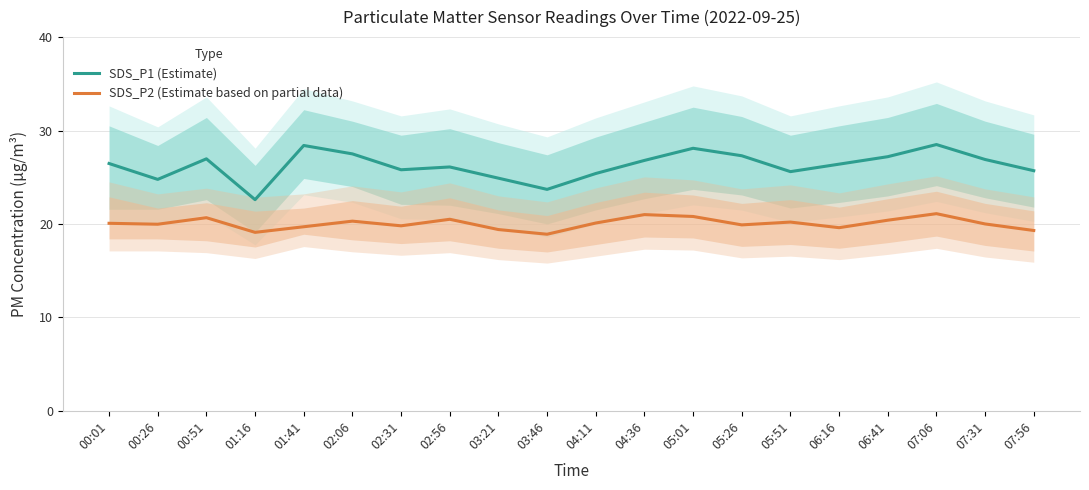

Which has a higher value, 01:16 or 07:06?

07:06